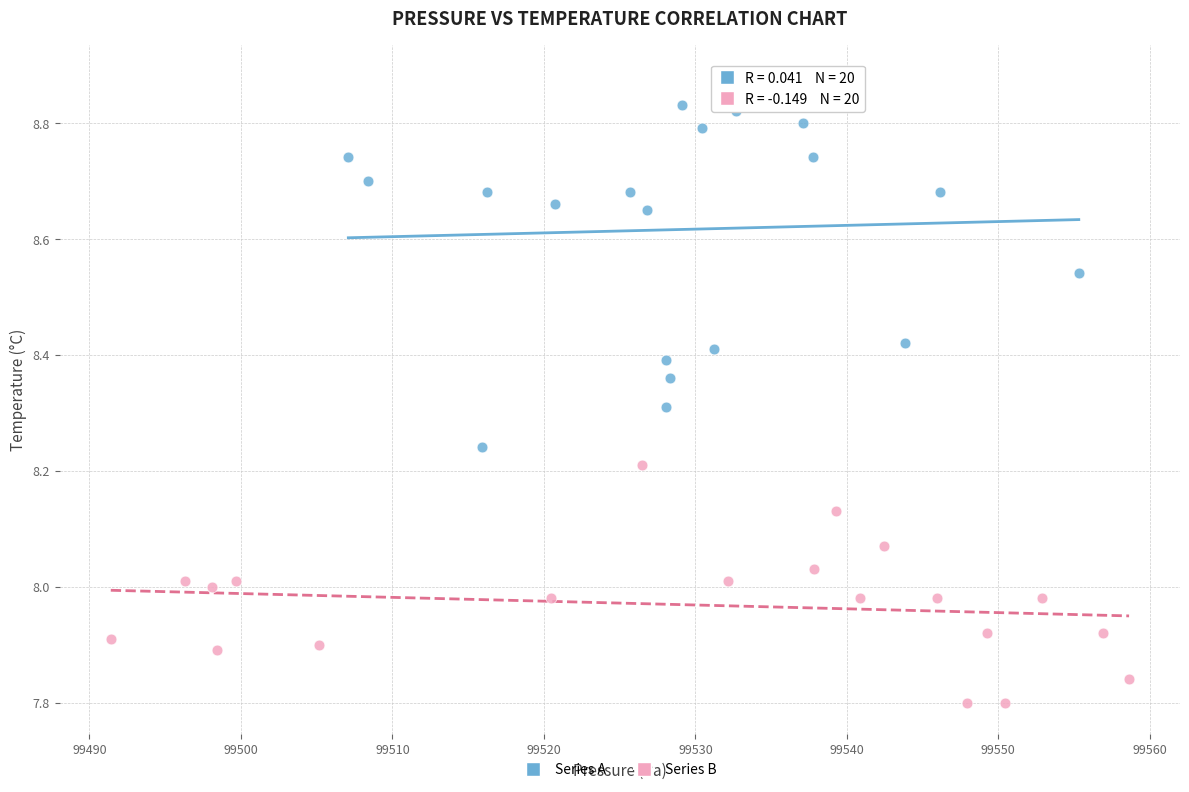

Which series contains the lowest Y value?

Series B